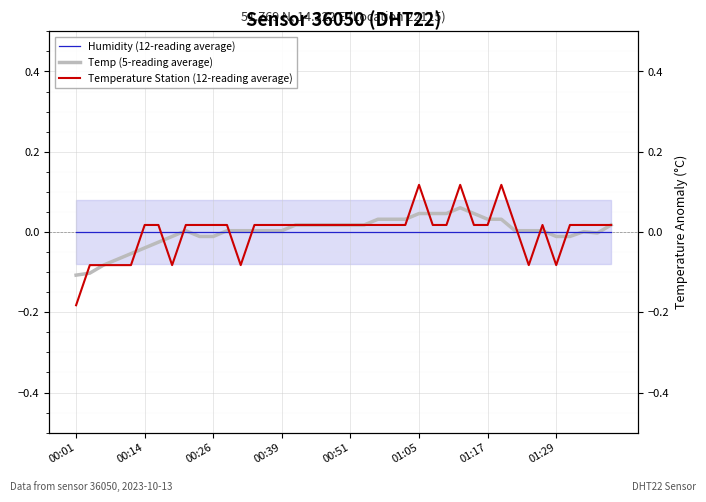

At which category does the chart reach its minimum across all series?

00:01